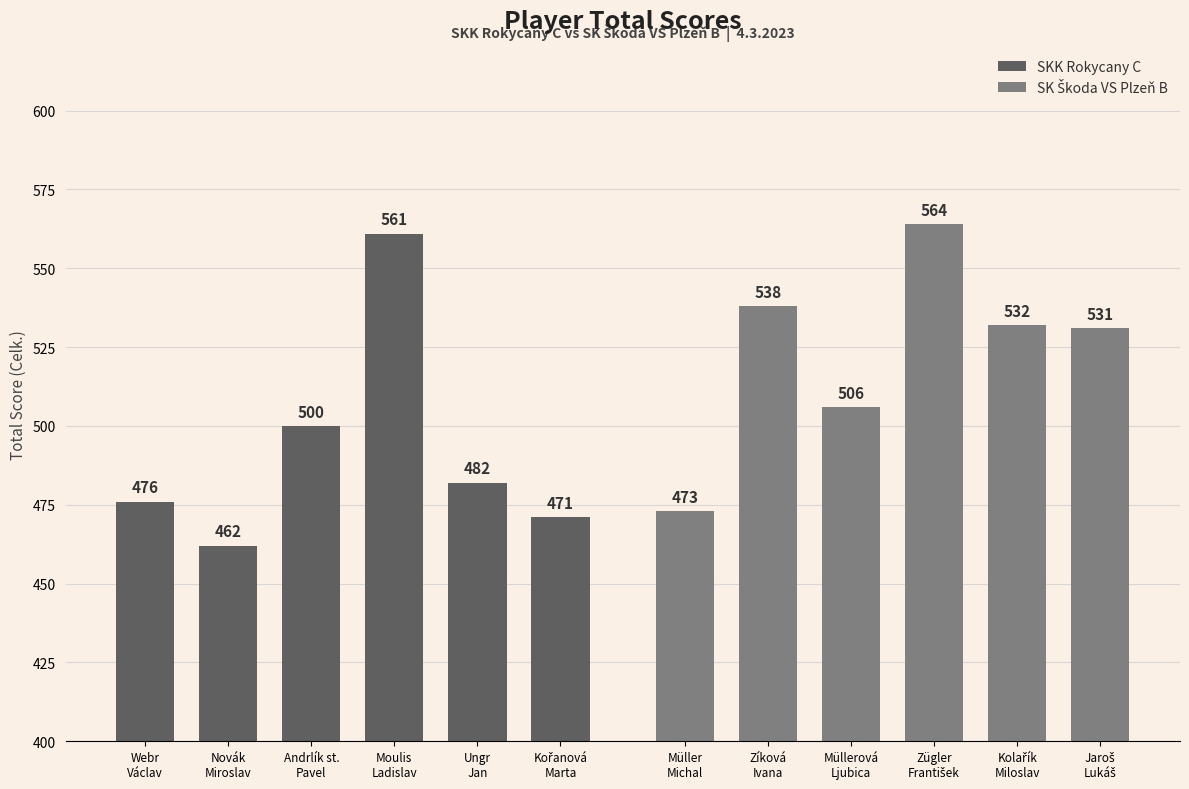

Which series has the largest range (max minus min)?

SKK Rokycany C